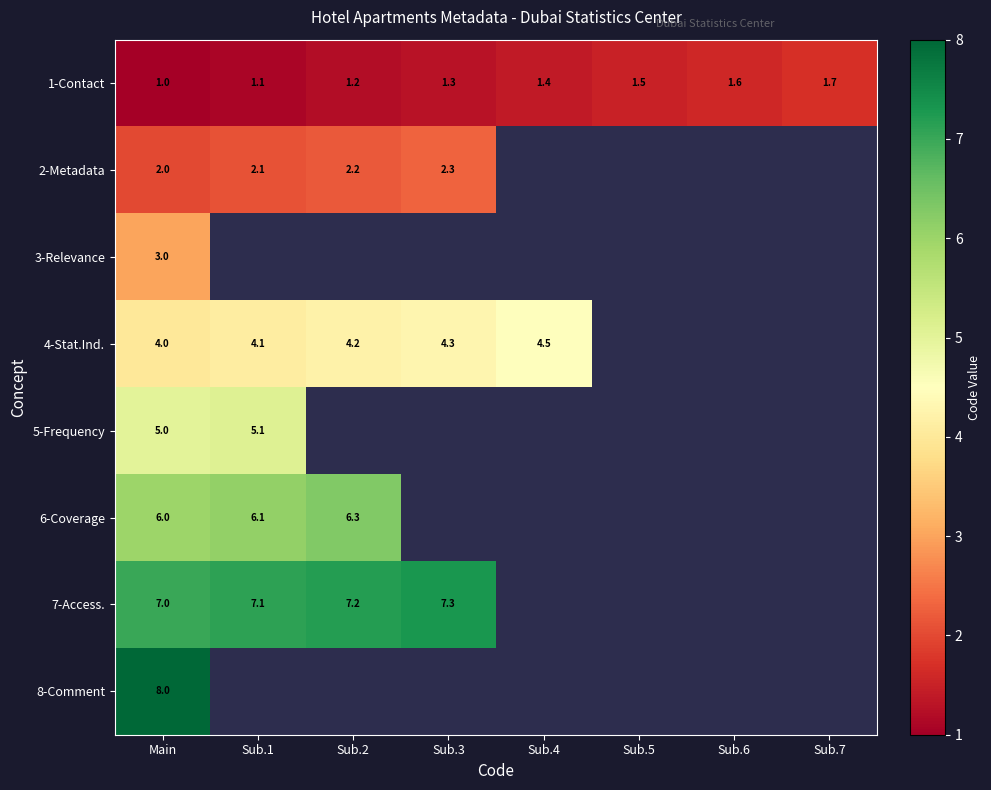

Which has a higher value, Sub.5 or Sub.2?

Sub.5